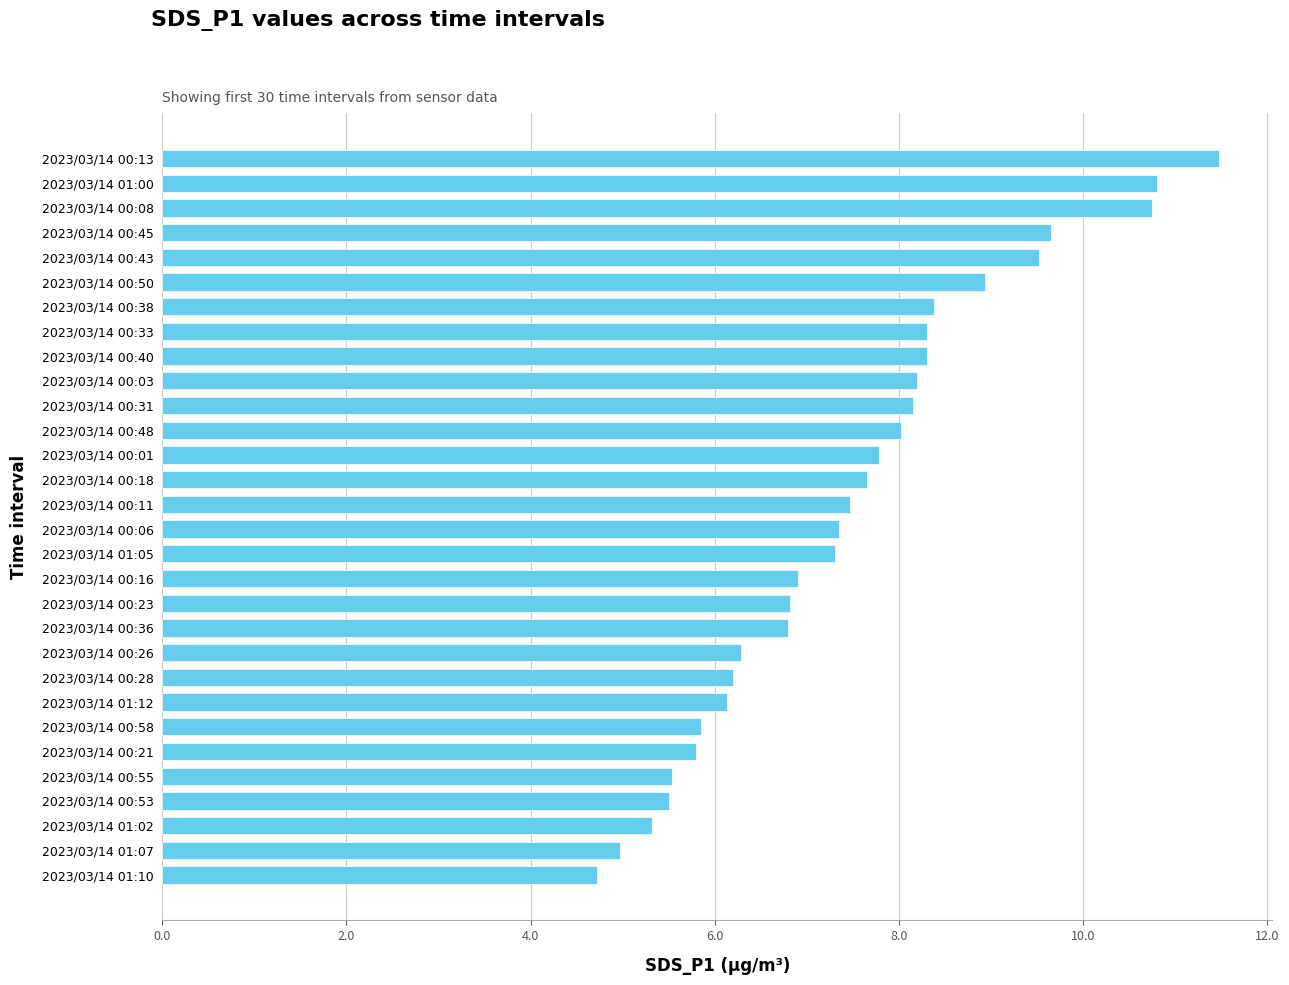

Approximately how many times larger is the value at 2023/03/14 00:21 compared to 2023/03/14 00:31?

0.7